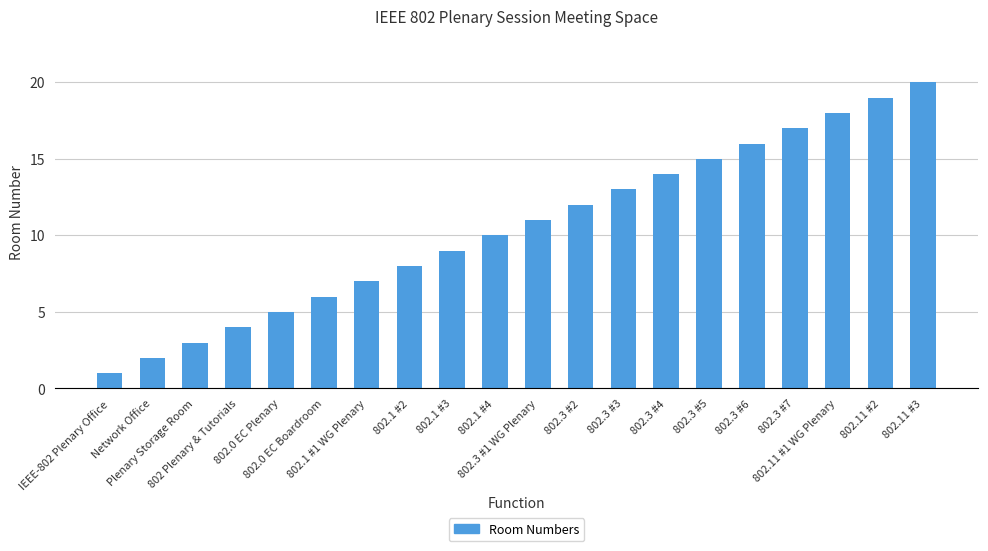

How many categories are shown in the chart?

20